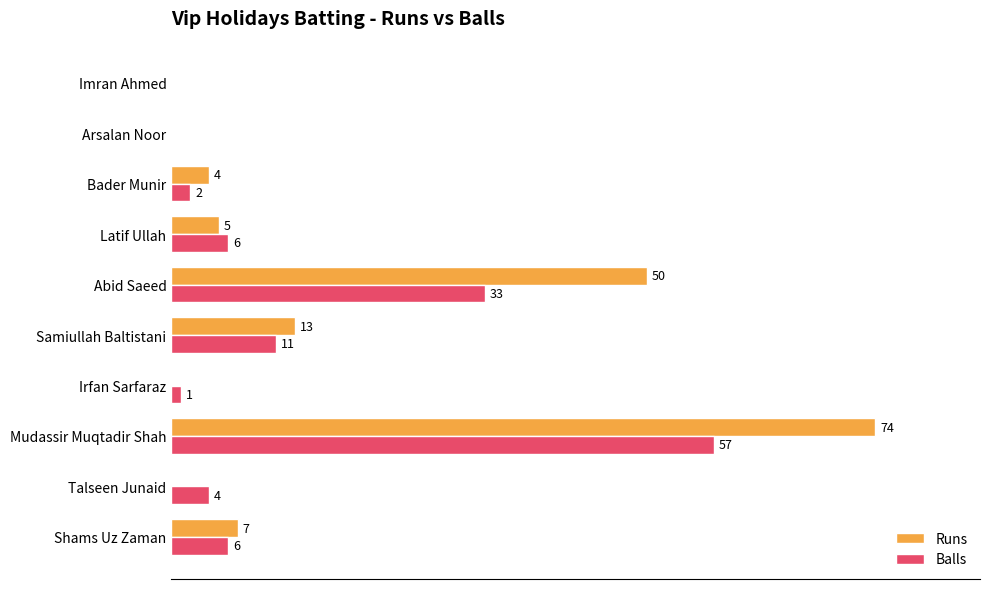

What are all the series names shown in the legend?

Runs, Balls